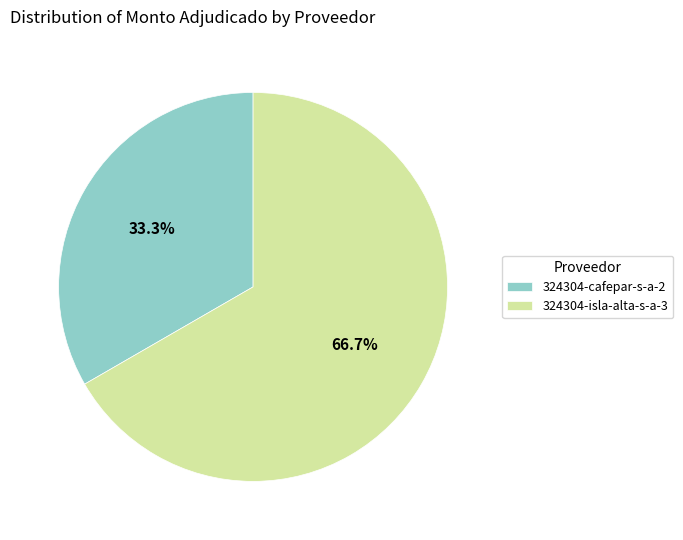

Rank the categories by value from highest to lowest.

324304-isla-alta-s-a-3, 324304-cafepar-s-a-2